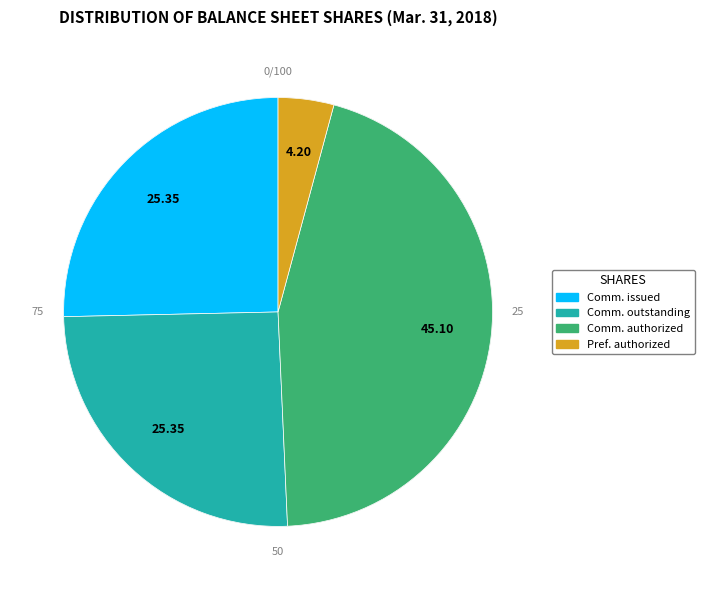

Which category has the smallest portion of the pie?

Preferred stock, shares authorized